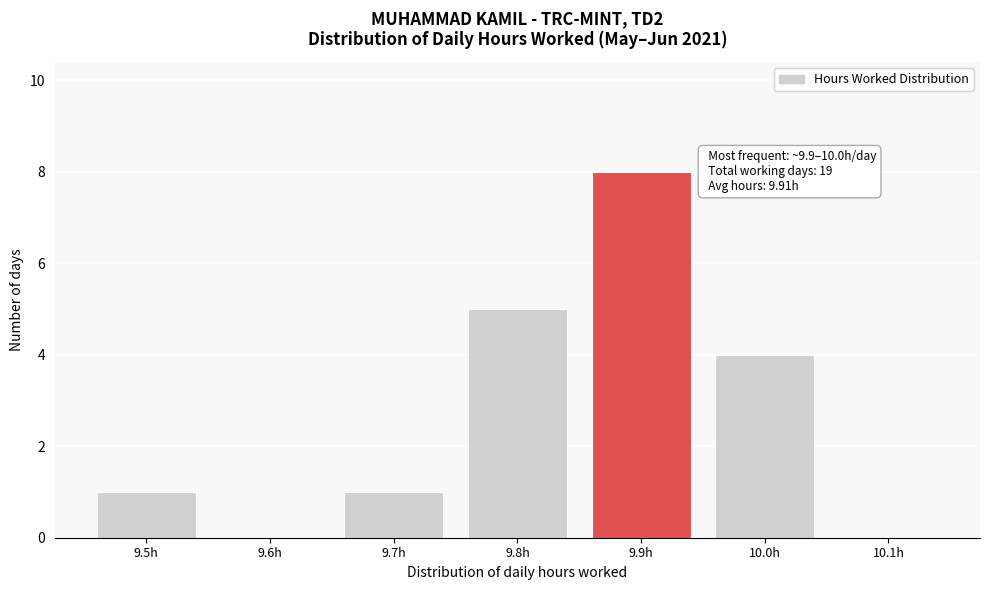

Reading left to right, list all the values displayed in this chart.

9.5h=1	9.6h=0	9.7h=1	9.8h=5	9.9h=8	10.0h=4	10.1h=0